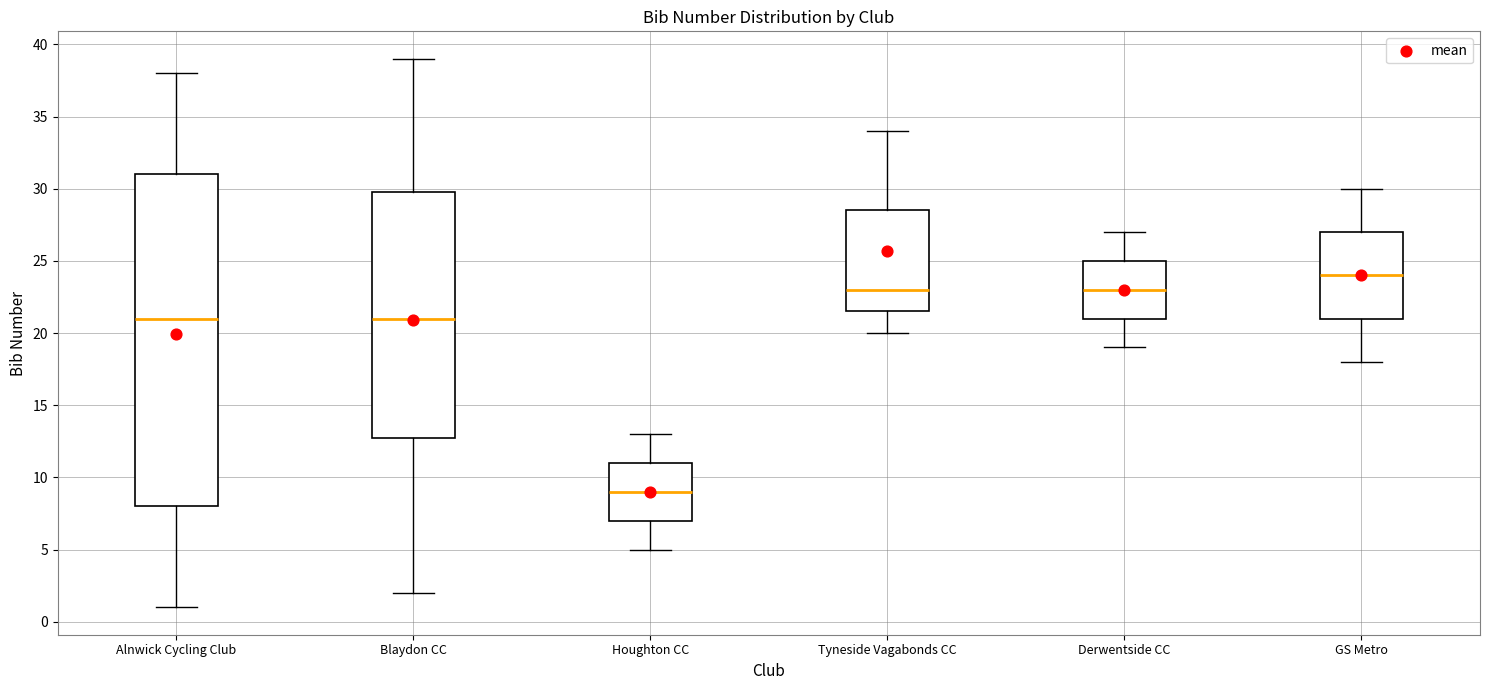

Where does the lower whisker of the box for Alnwick Cycling Club end on the y-axis? The values are not printed on the chart, so give them approximately, as read against the axis.

1.0